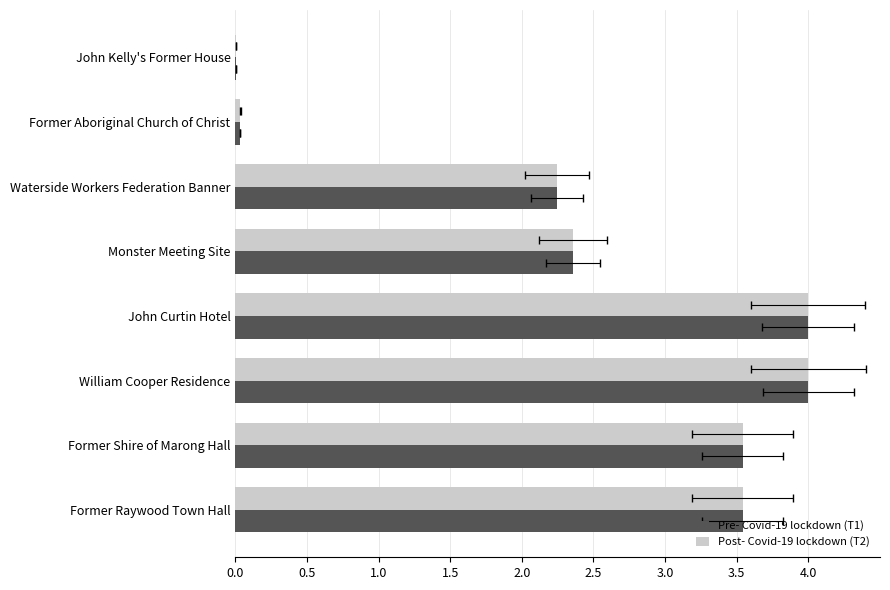

Which series has the widest spread of values?

Pre- Covid-19 lockdown (T1)